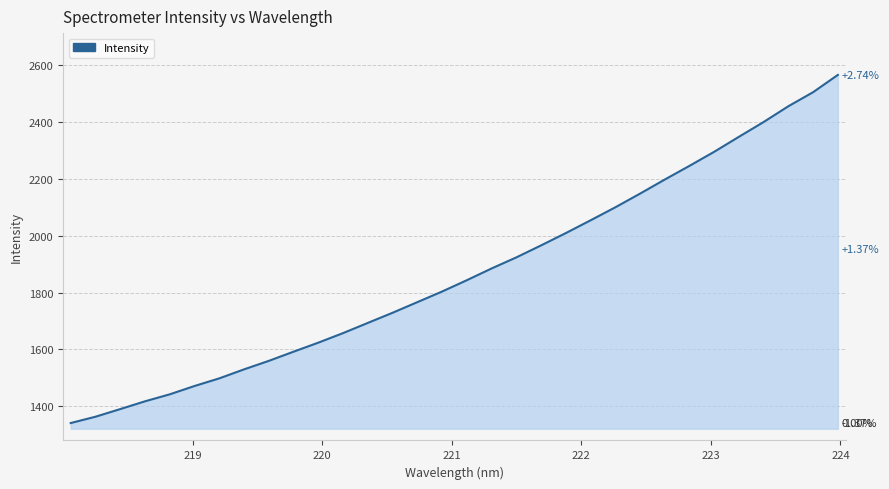

Does the chart display data point markers on the line(s)?

No